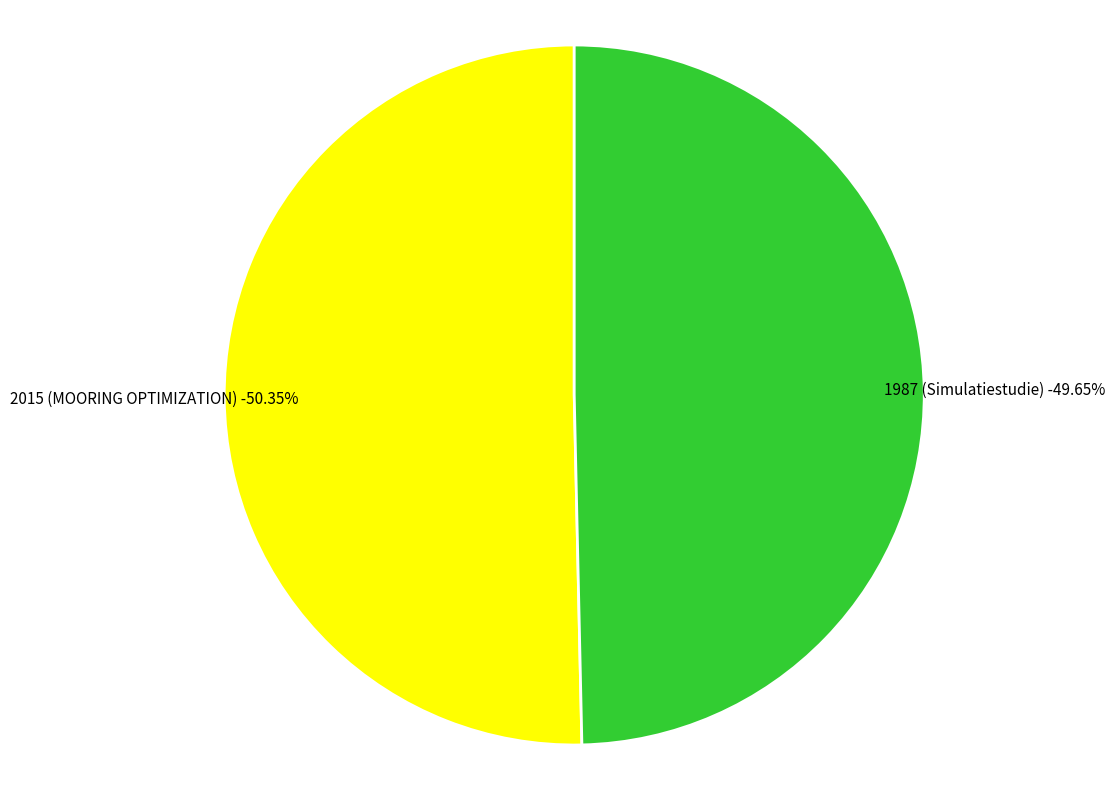

What percentage is NOT represented by 2015 (MOORING OPTIMIZATION)?

49.7%